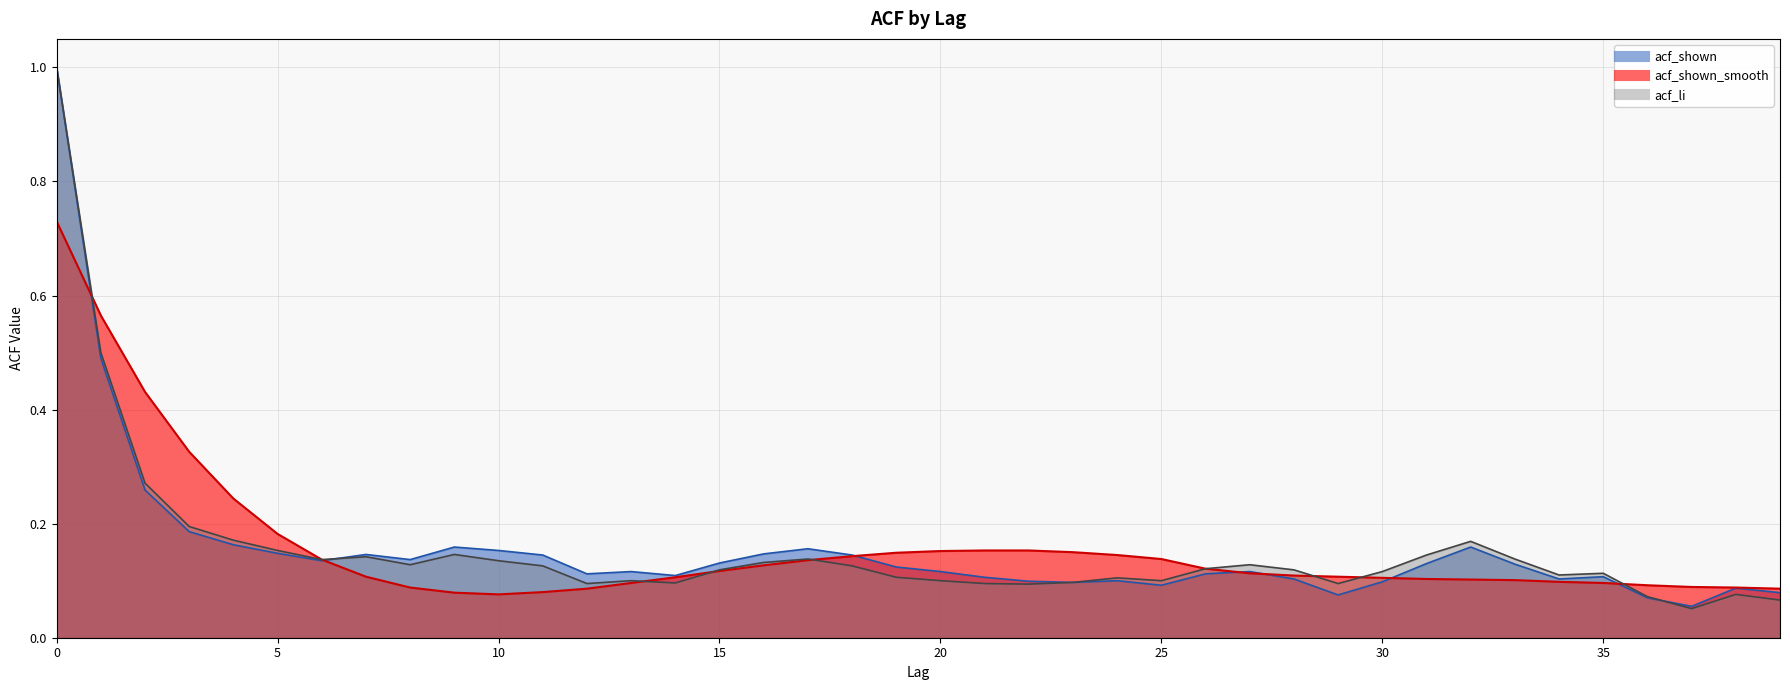

Count the number of categories in the chart.

40